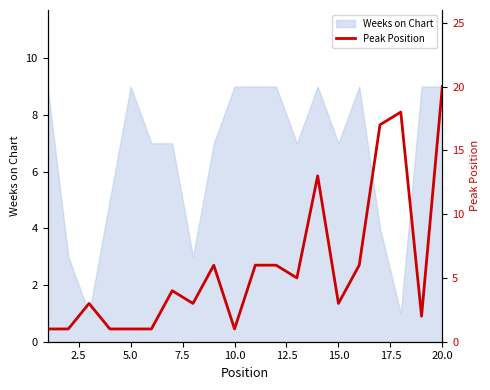

True or false: Weeks on Chart has a value of 9 at 20.0.

True